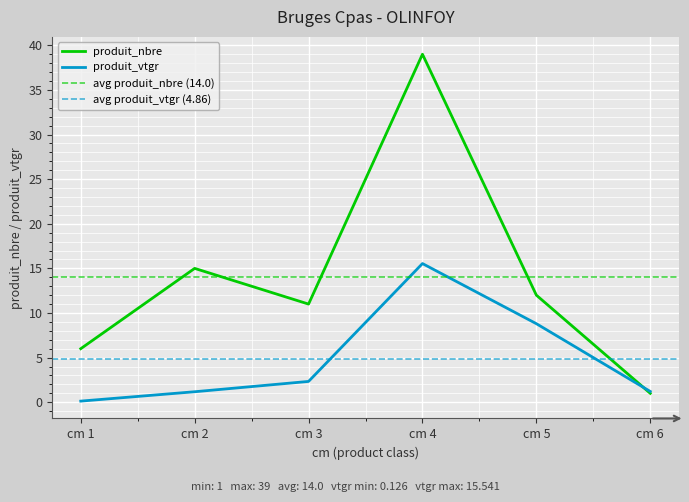

Does the chart display data point markers on the line(s)?

No